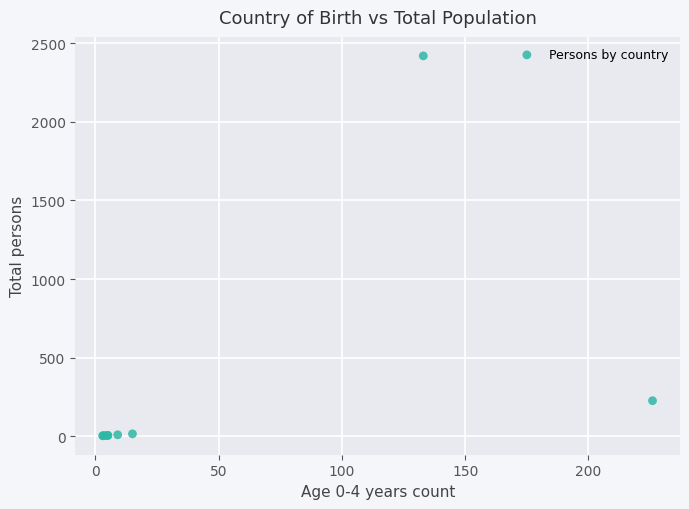

What Y value in the scatter plot is closest to 1211?

226